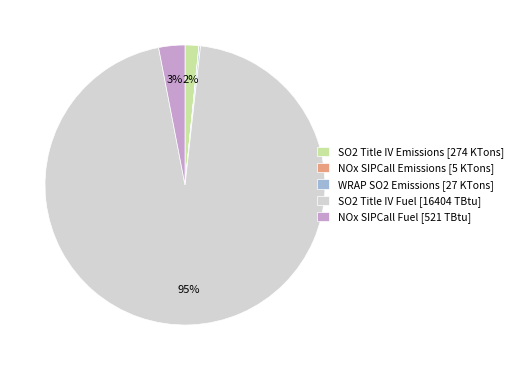

Combined, do NOx SIPCall Fuel [521 TBtu] and SO2 Title IV Emissions [274 KTons] account for over 50%?

No